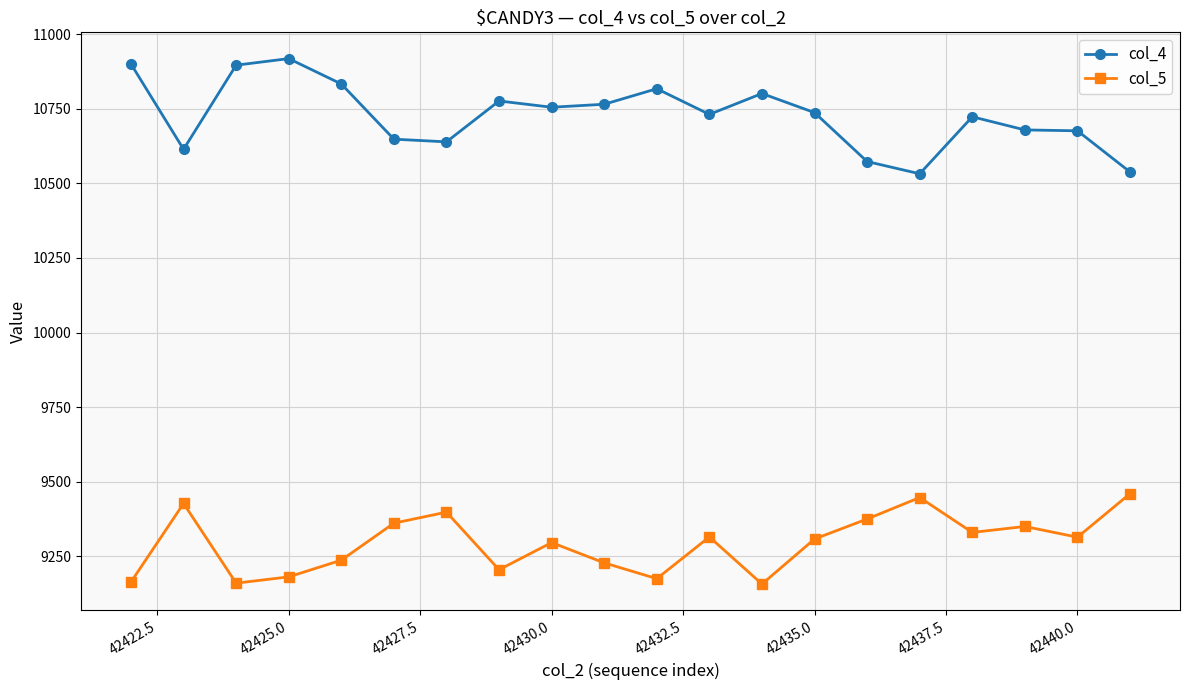

What is the average value of the col_5 series?

9294